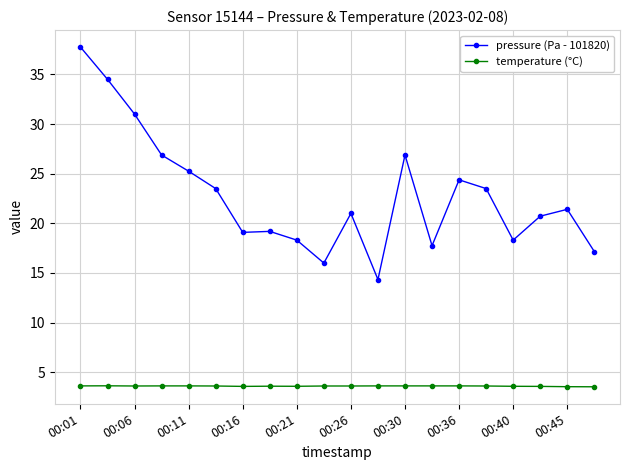

What is the minimum value for temperature (°C)?

3.5